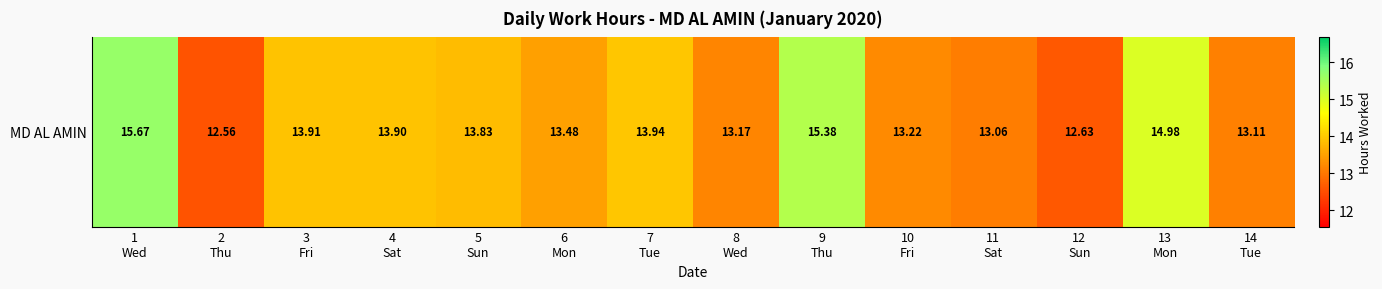

What is the difference between the maximum and minimum values?

3.1